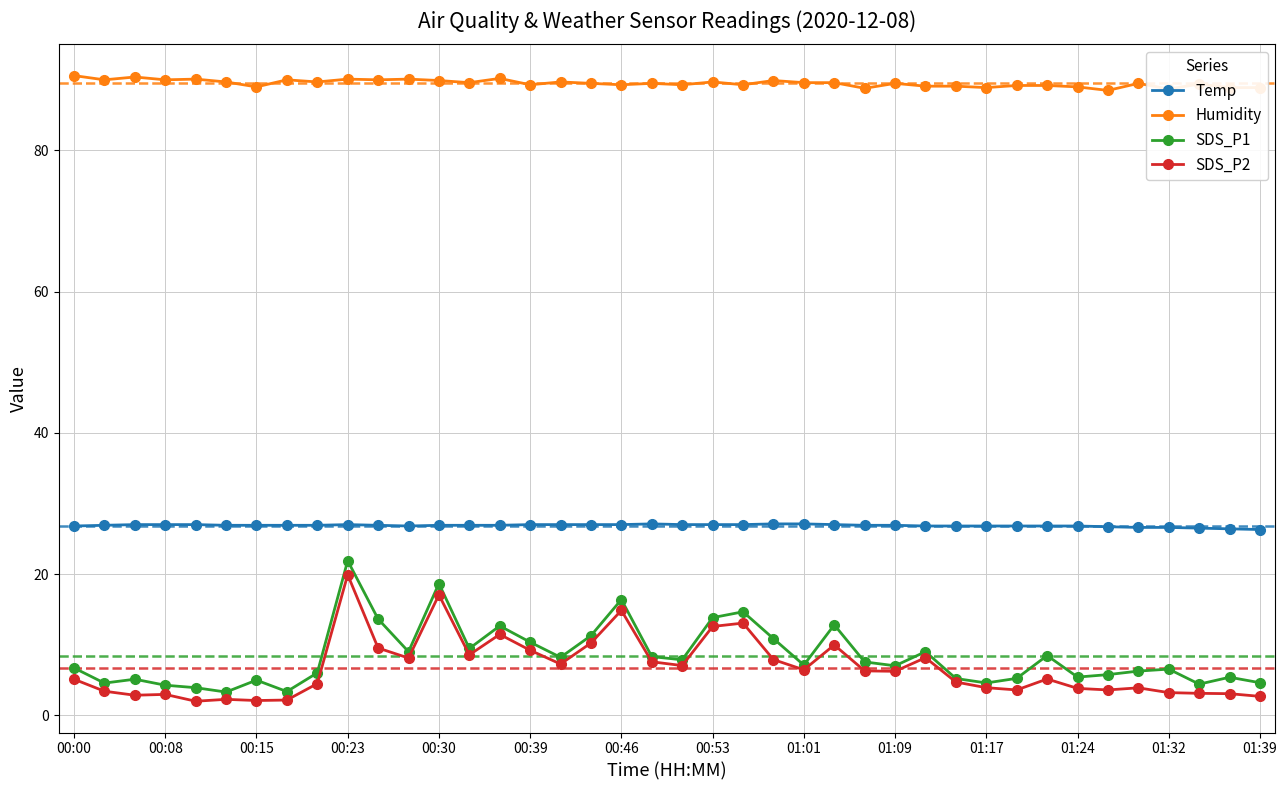

What is the maximum value for SDS_P1?

21.9